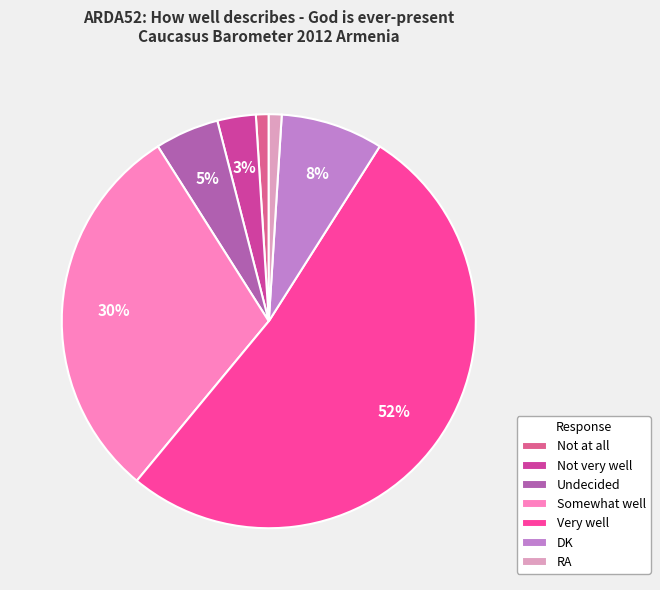

How many segments does this pie chart have?

7